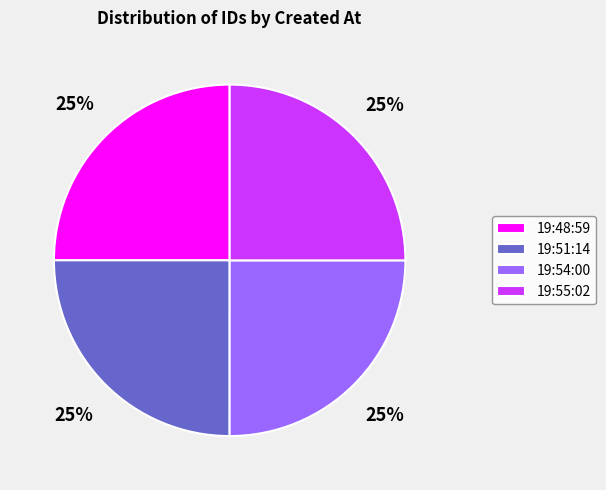

How many slices are in this pie chart?

4